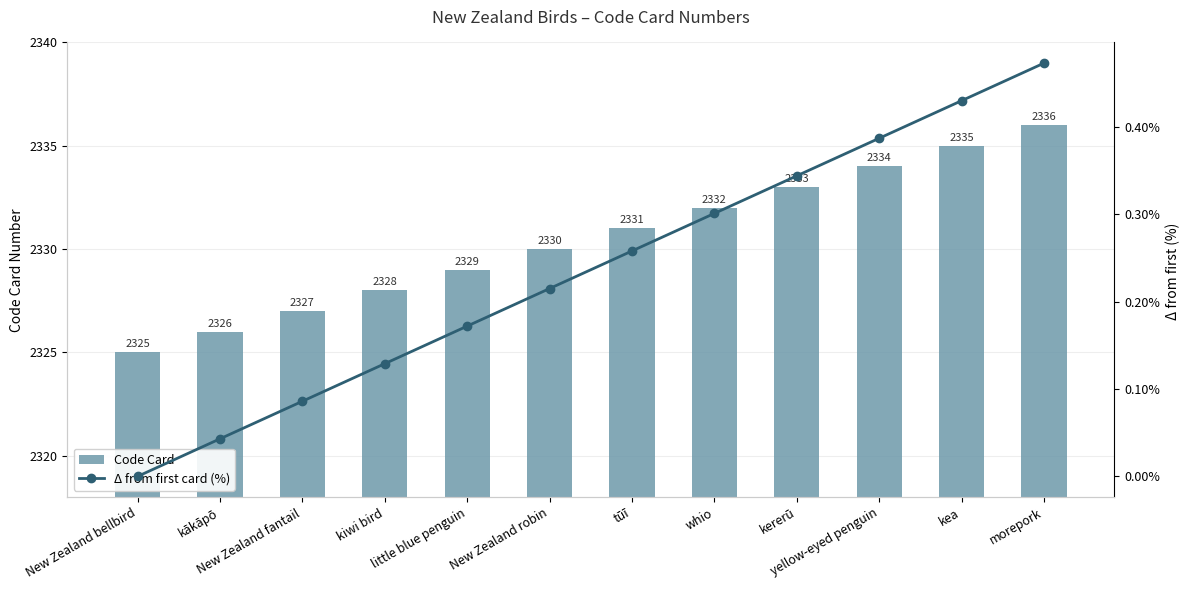

Which category has the highest value in the Code Card series?

morepork